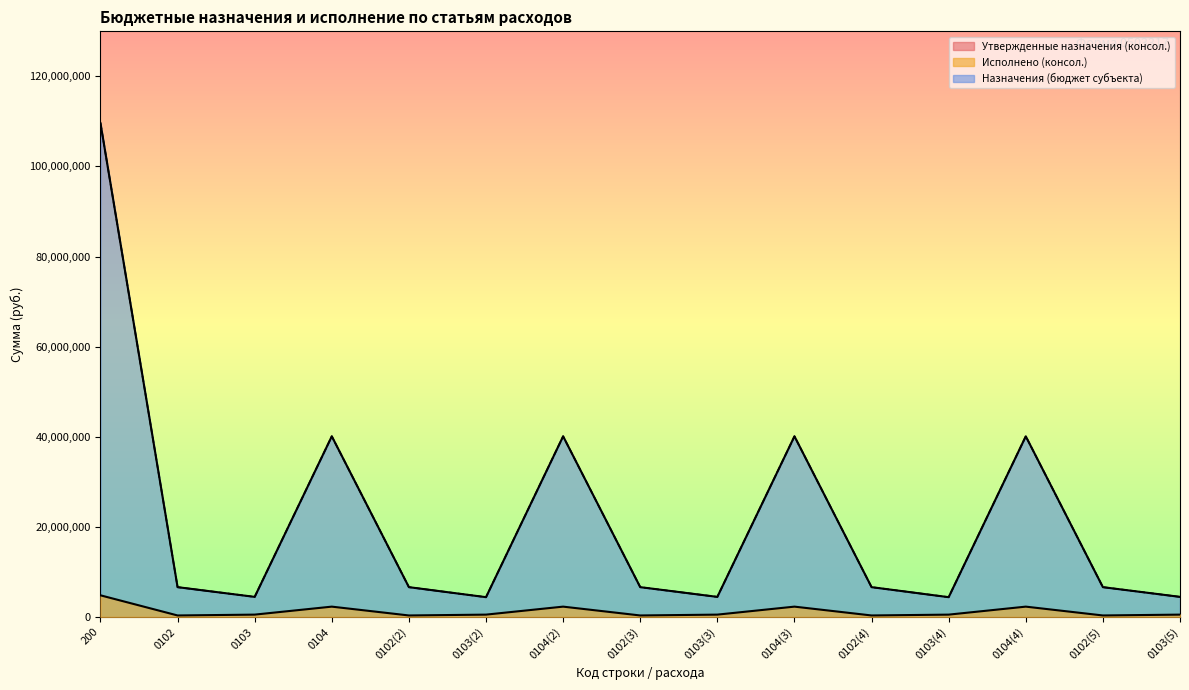

Does the chart display data point markers on the line(s)?

No